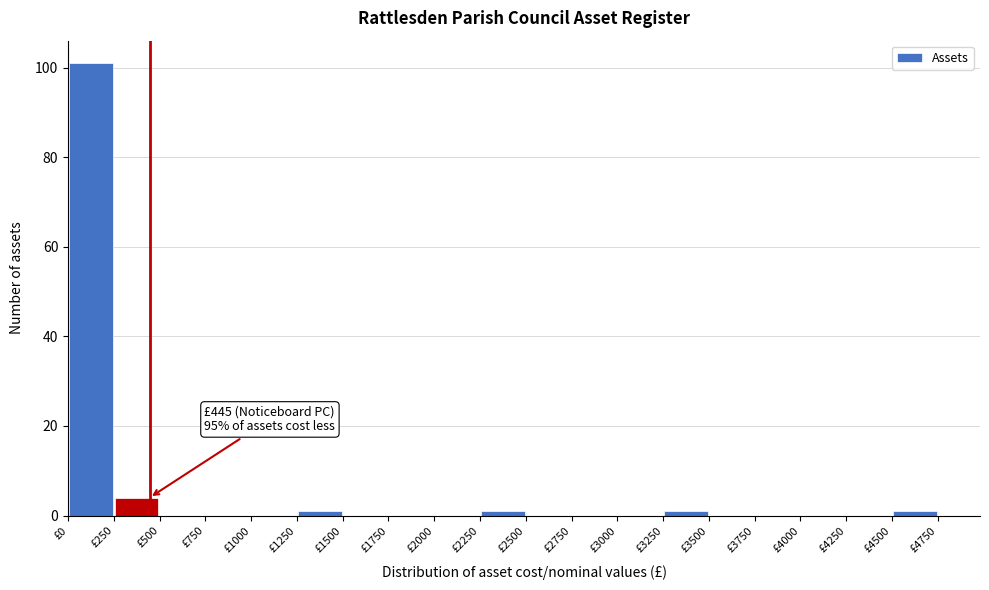

Which range on the x-axis has the tallest bar?

0 to 250